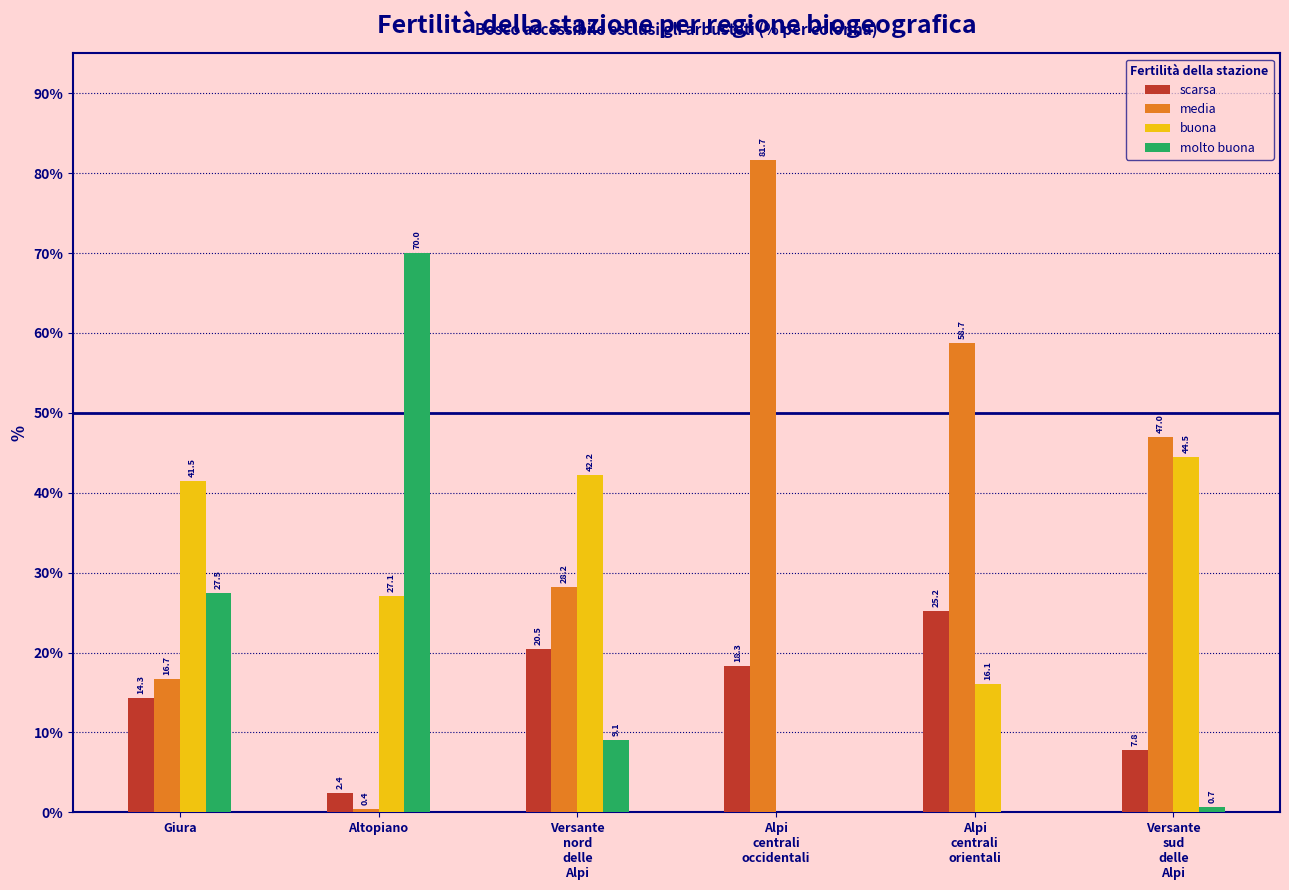

What is the sum of all buona values?

171.4